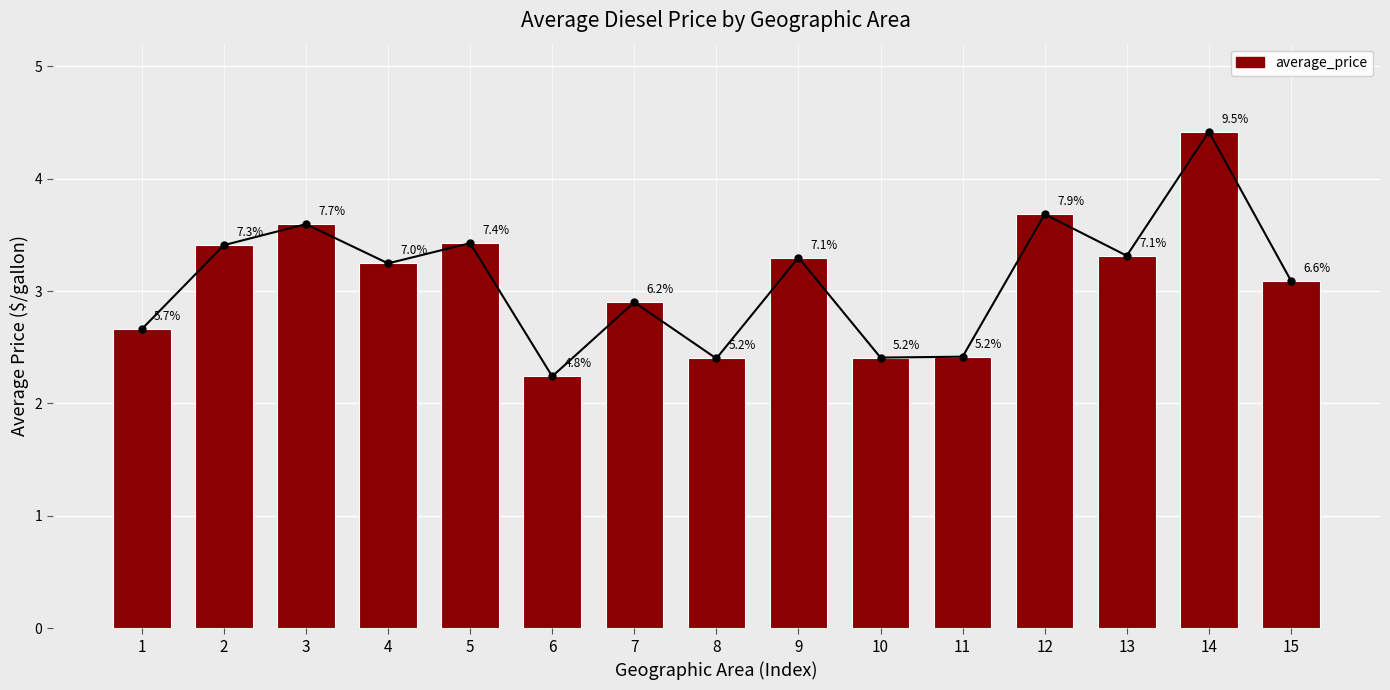

At which category does the chart reach its minimum across all series?

6